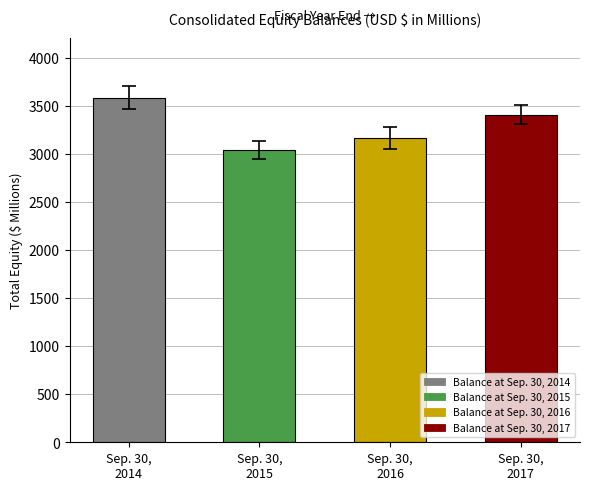

What is the minimum value shown in the chart?

3037